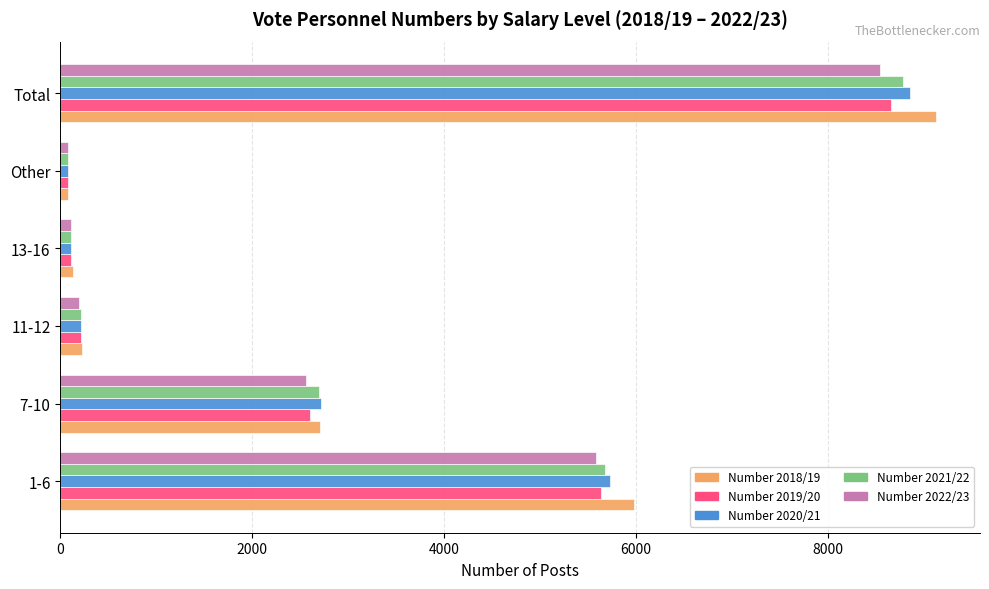

Which label corresponds to the largest value in the chart?

Total